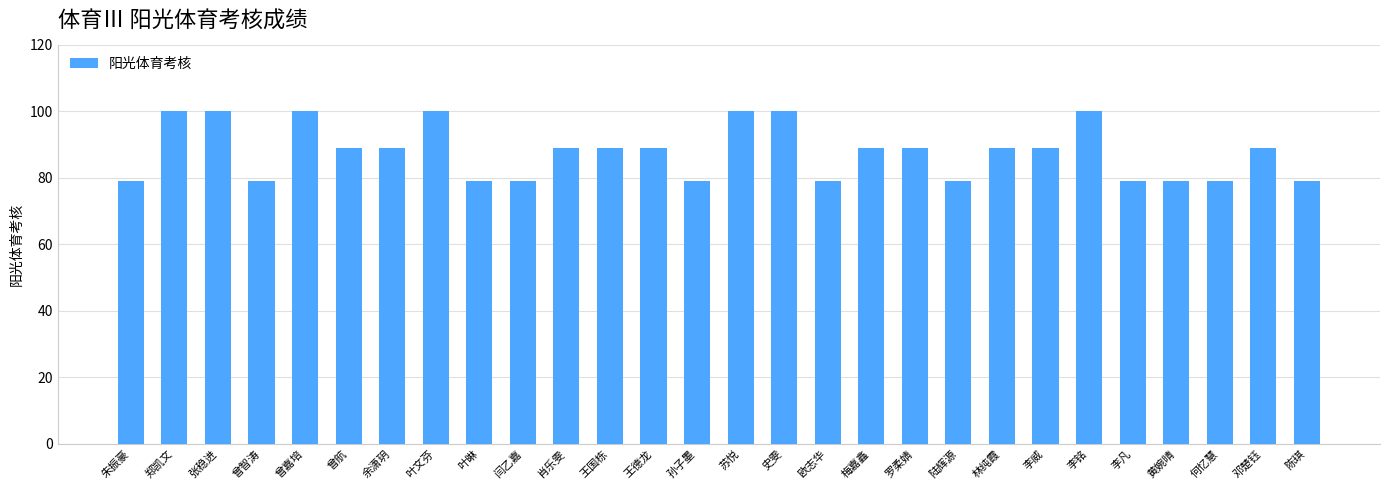

What is the smallest value displayed?

79